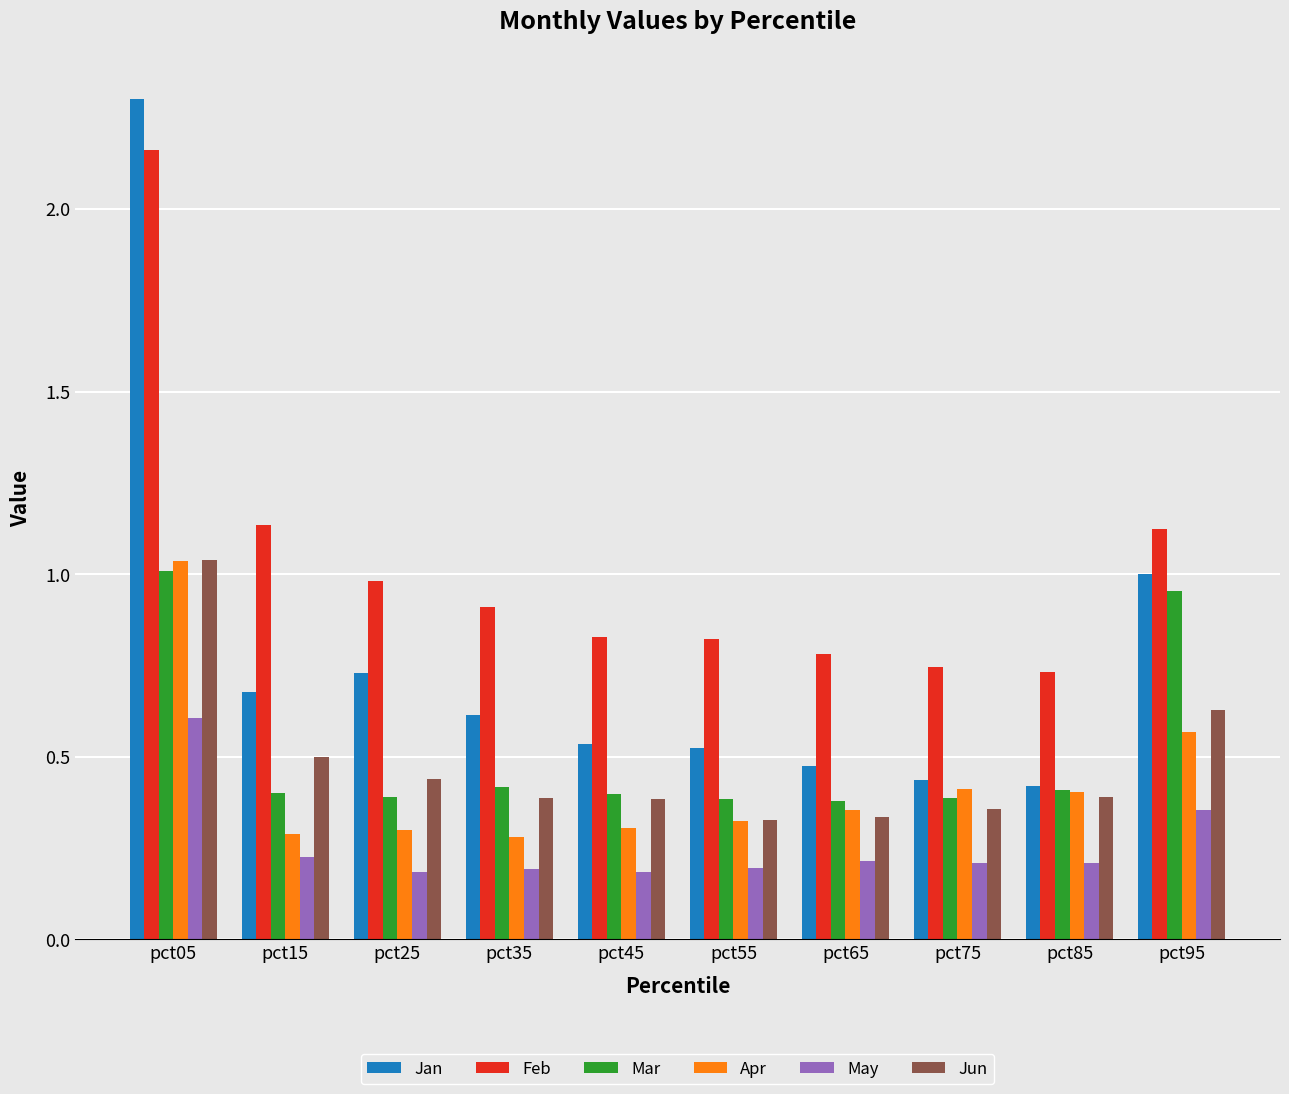

Is the value of Feb at pct65 greater than the value of Mar at pct15?

Yes